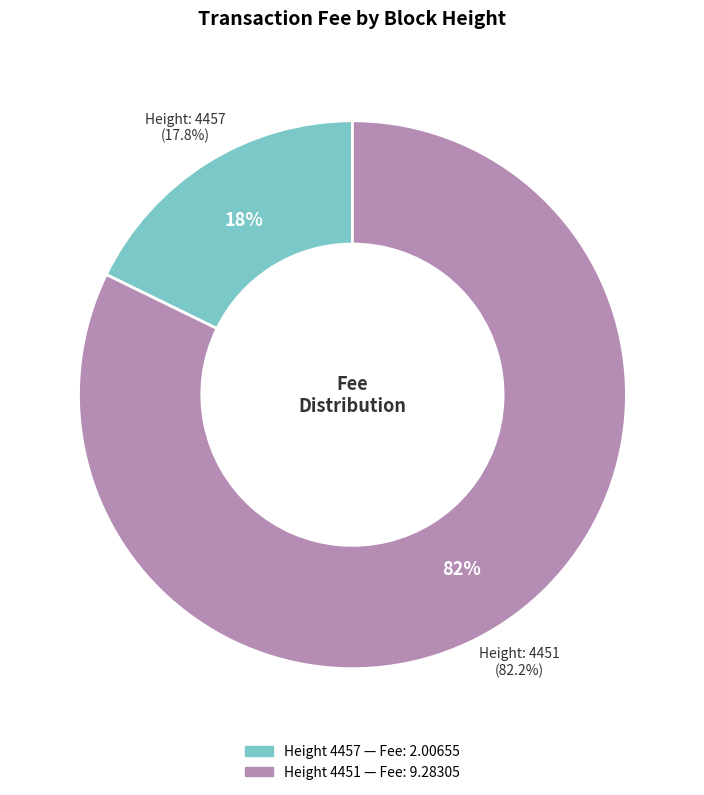

What percentage is the 4457 slice, to the nearest percent?

18%